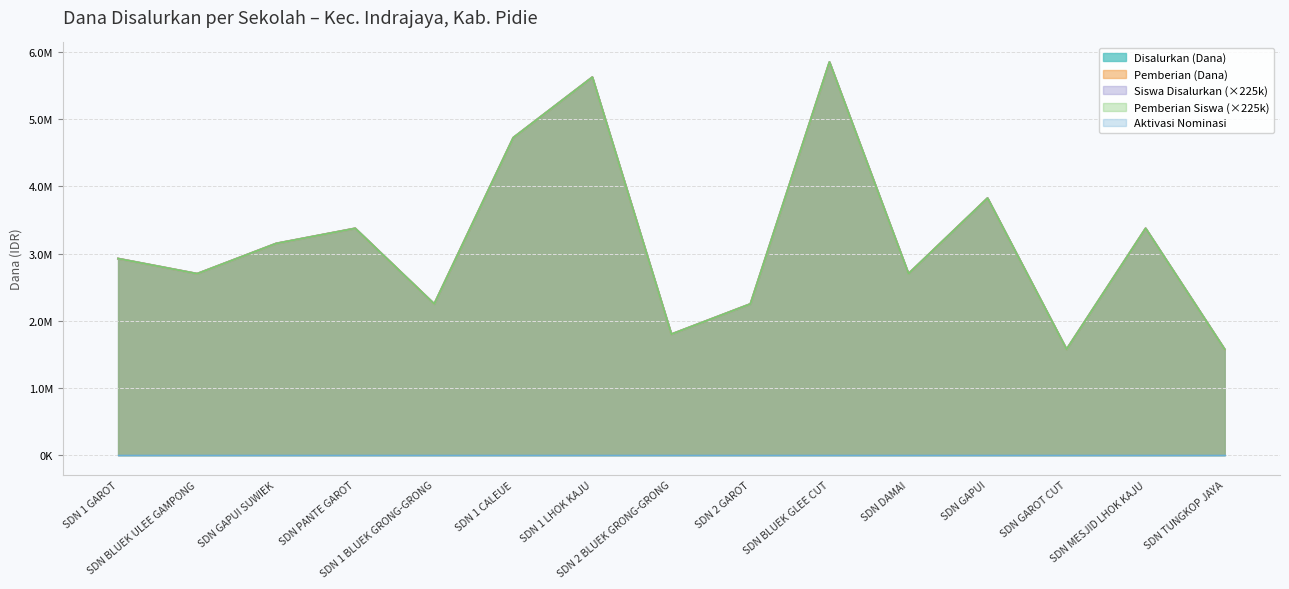

The value of Siswa Disalurkan at SDN PANTE GAROT is 3375000. True or false?

True